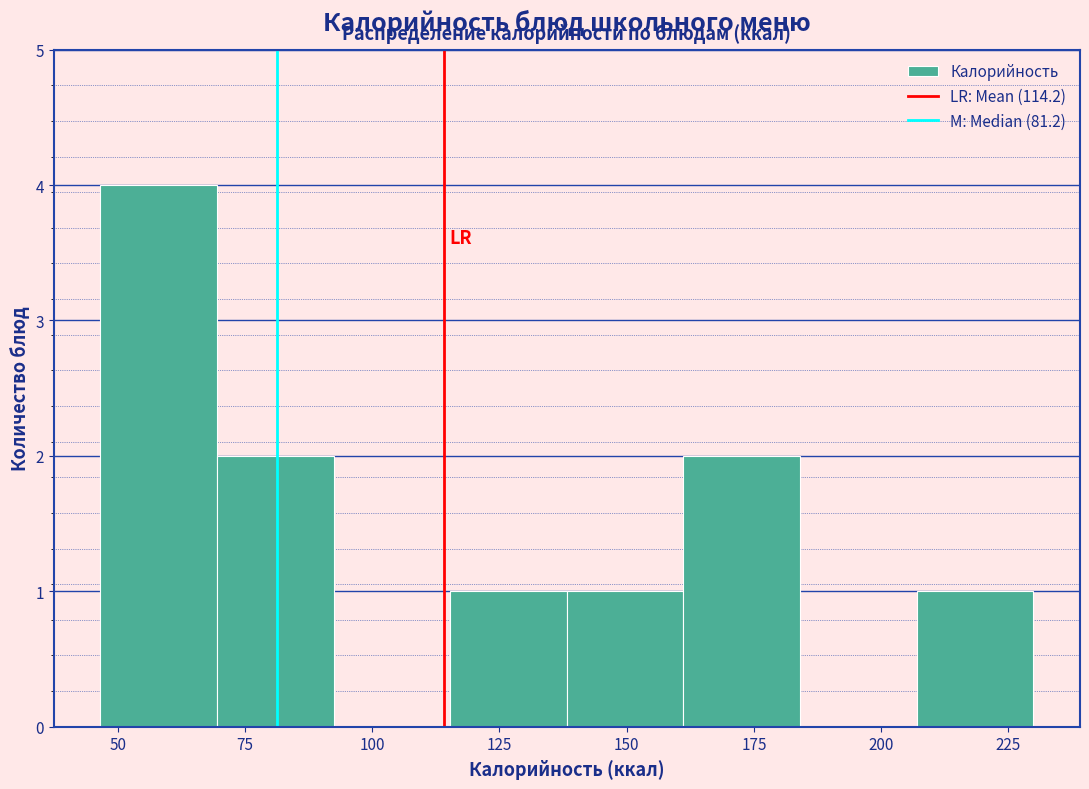

Over which range of the x-axis is the bar tallest?

45 to 70